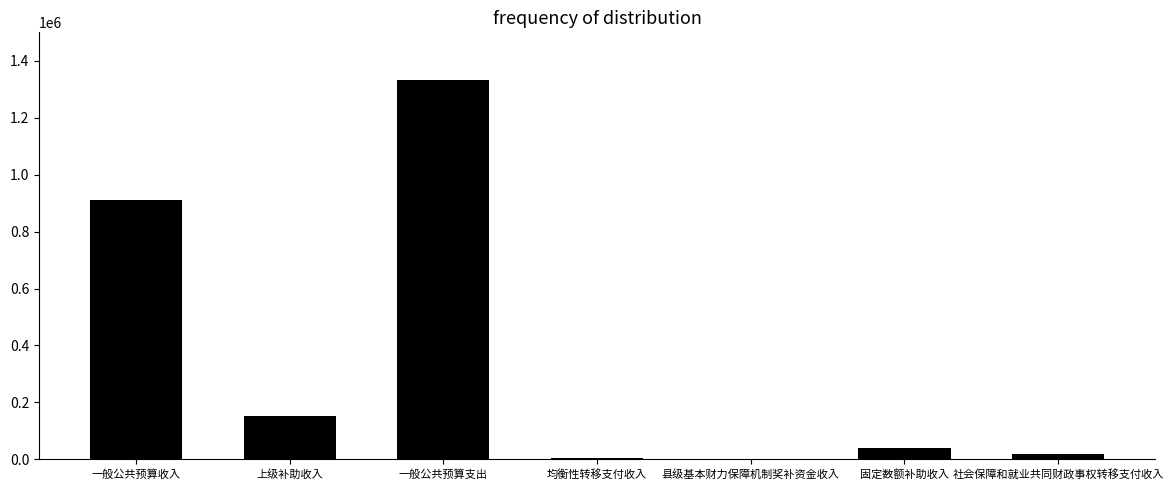

What is the sum of the values at 均衡性转移支付收入 and 社会保障和就业共同财政事权转移支付收入?

25274